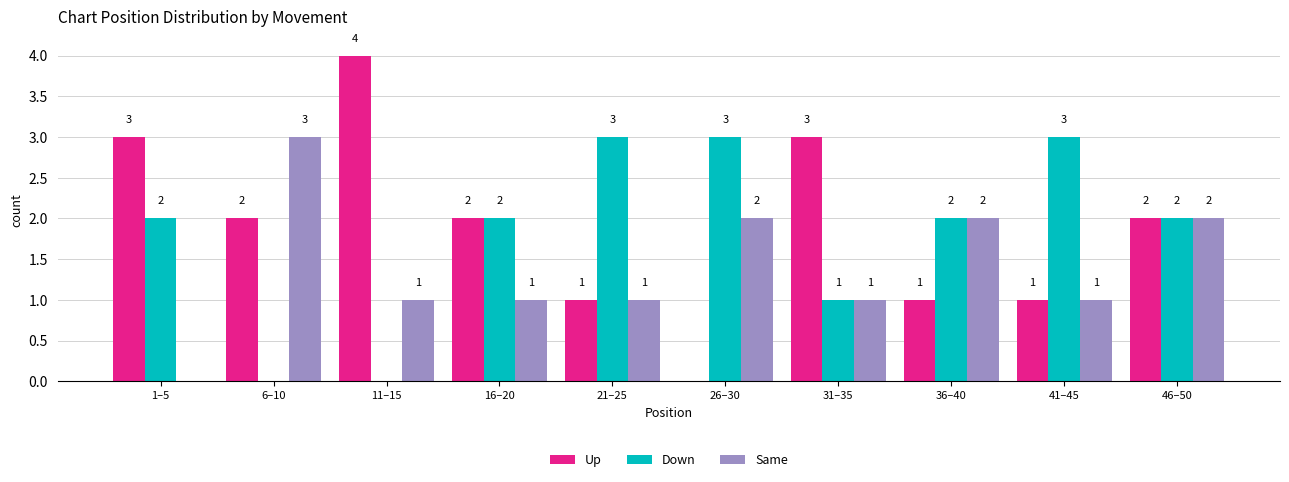

Reading left to right, extract all data points from this chart.

Up: 1–5=3	6–10=2	11–15=4	16–20=2	21–25=1	26–30=0	31–35=3	36–40=1	41–45=1	46–50=2
Down: 1–5=2	6–10=0	11–15=0	16–20=2	21–25=3	26–30=3	31–35=1	36–40=2	41–45=3	46–50=2
Same: 1–5=0	6–10=3	11–15=1	16–20=1	21–25=1	26–30=2	31–35=1	36–40=2	41–45=1	46–50=2